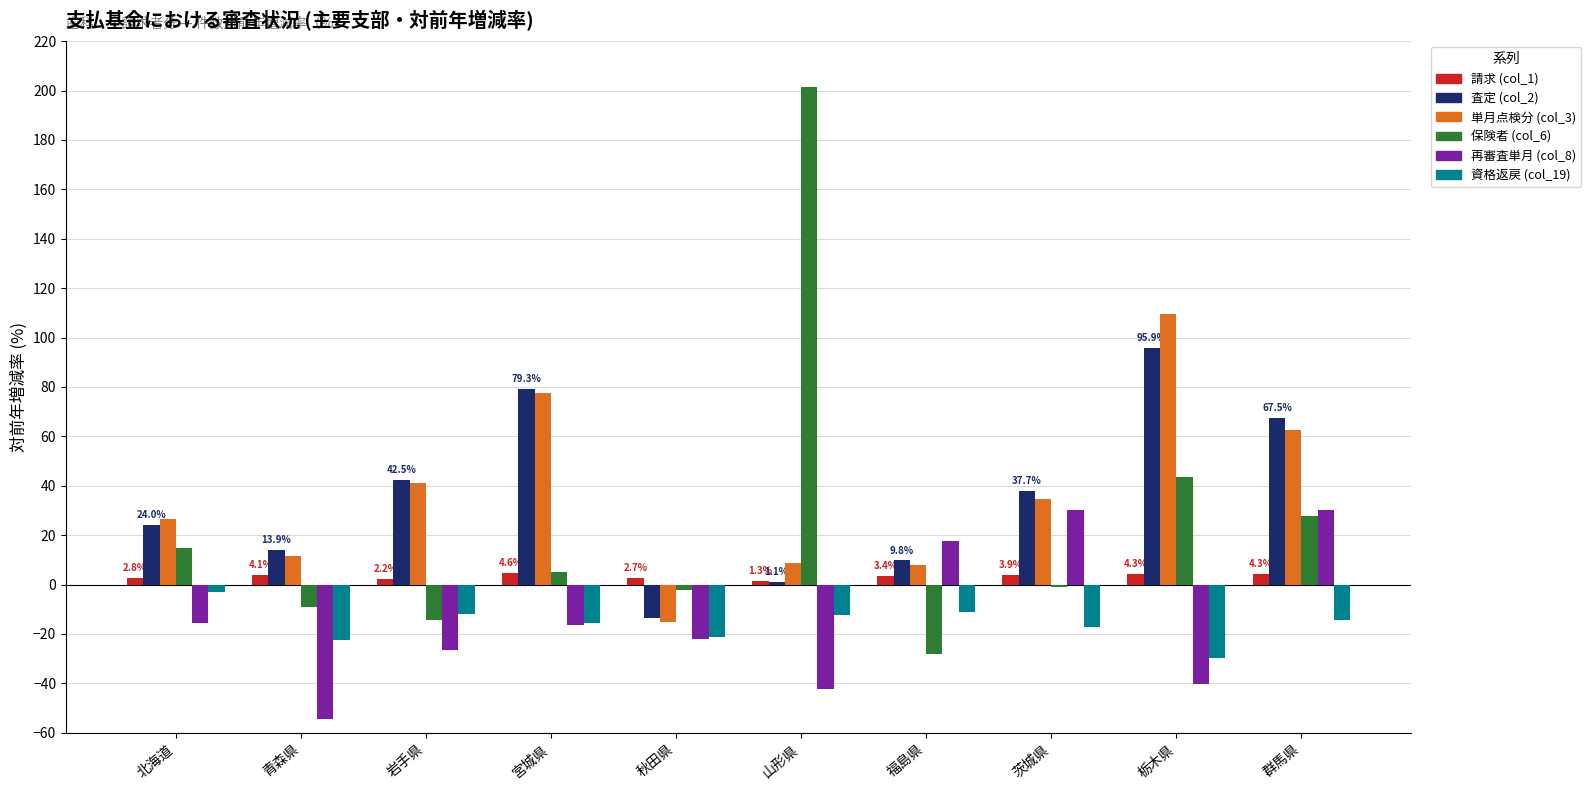

Which category has the highest value across all series?

山形県